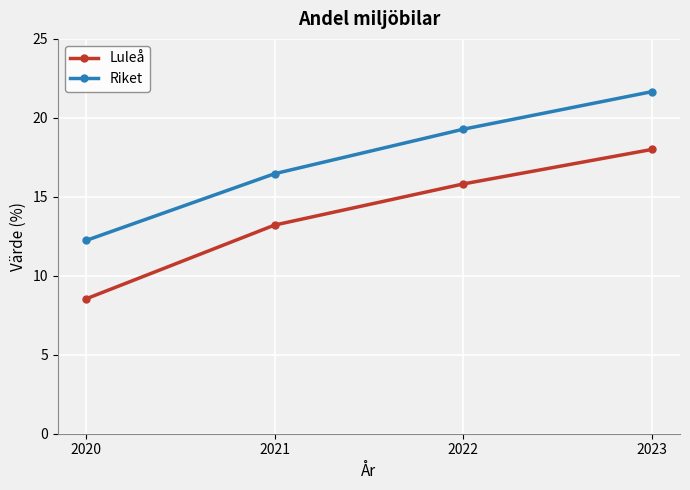

Which series has the largest total across all categories?

Riket